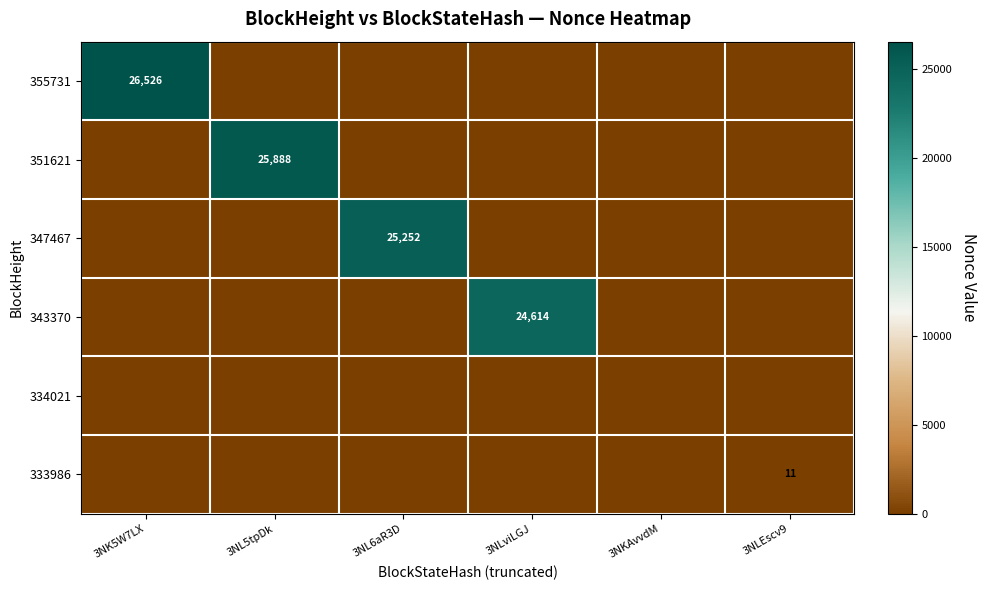

At how many categories does at least one series exceed 20906?

4